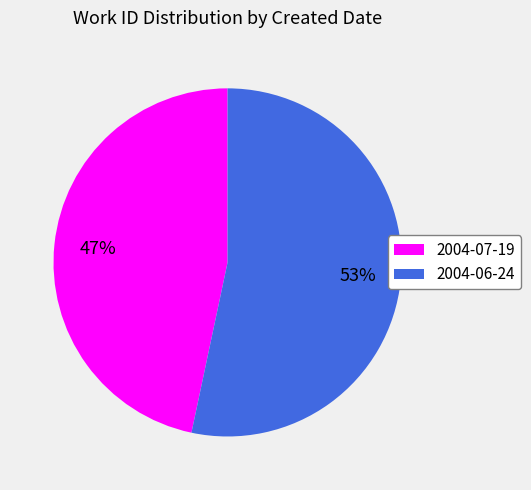

Rank the categories by value from lowest to highest.

2004-07-19, 2004-06-24